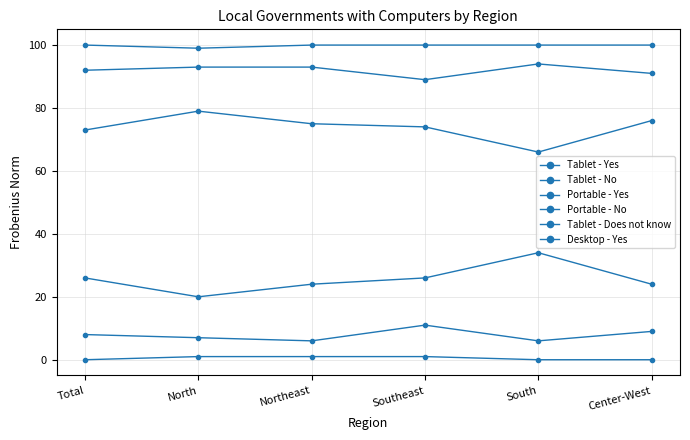

Does the chart have visible grid lines?

Yes